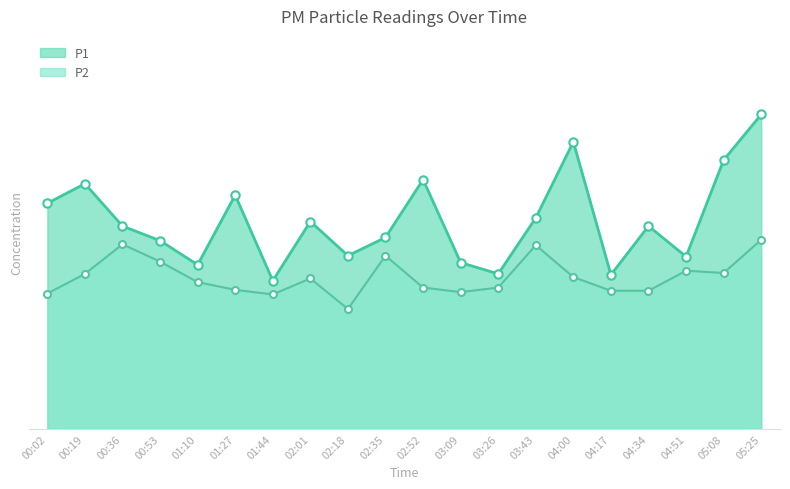

Which series changed the most between 00:36 and 04:51?

P1